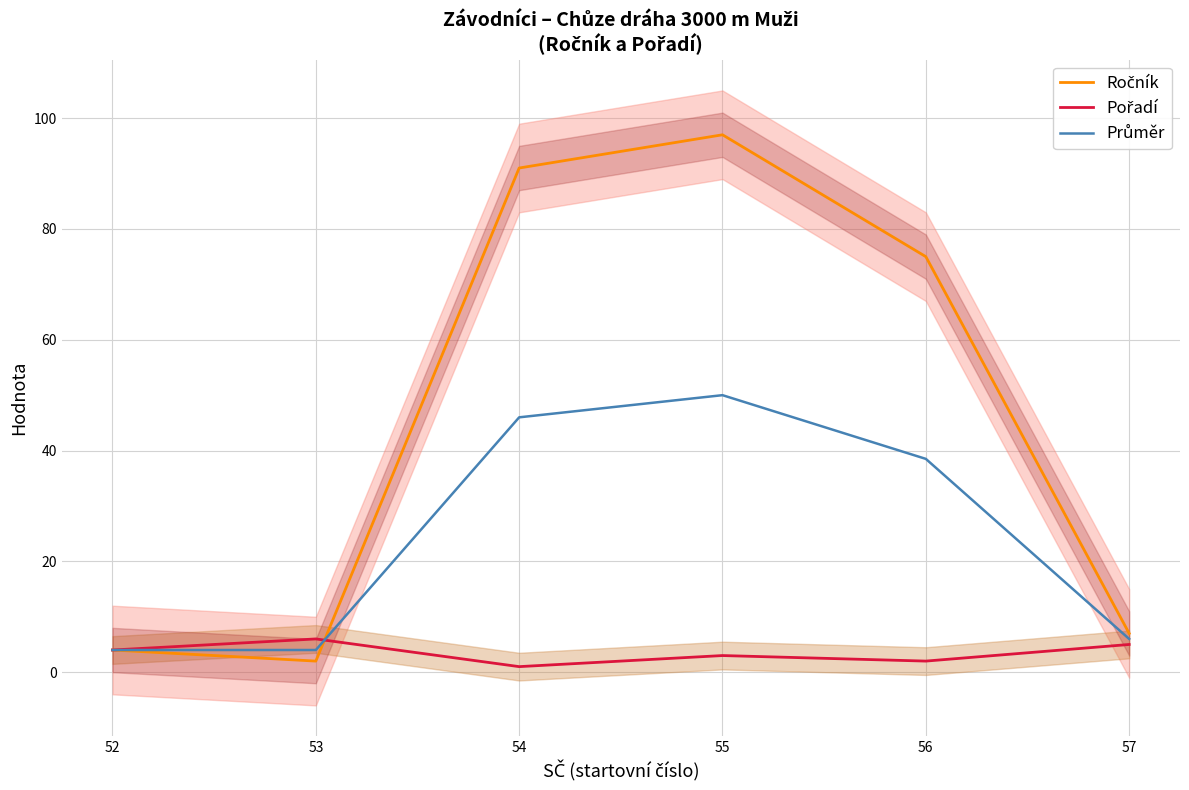

What is the total value across all series at 54?

138.0